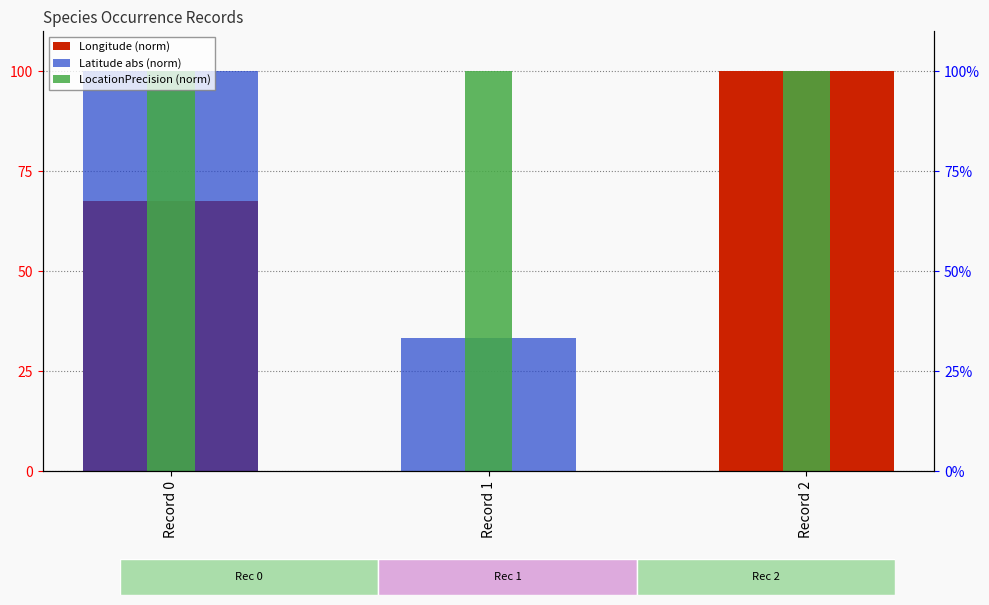

What is the total value across all series at Record 2?

200.0